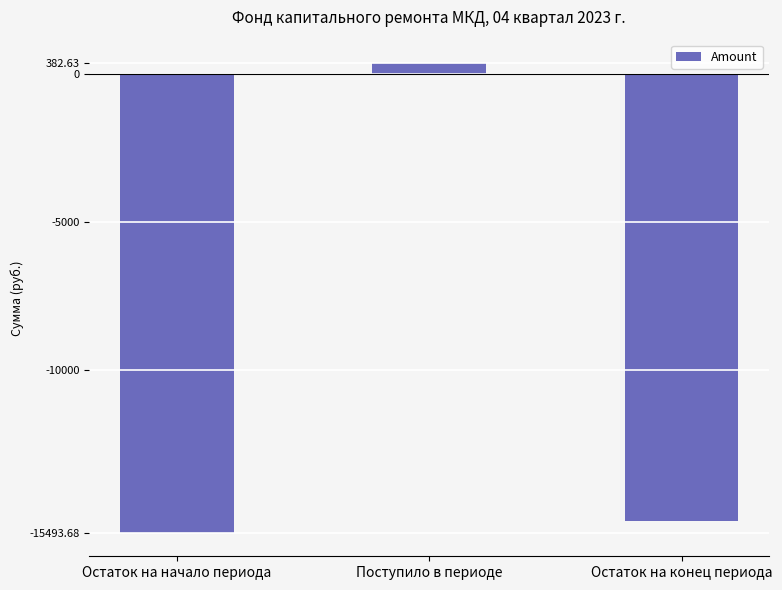

Rank the categories by value from lowest to highest.

Остаток на начало периода, Остаток на конец периода, Поступило в периоде